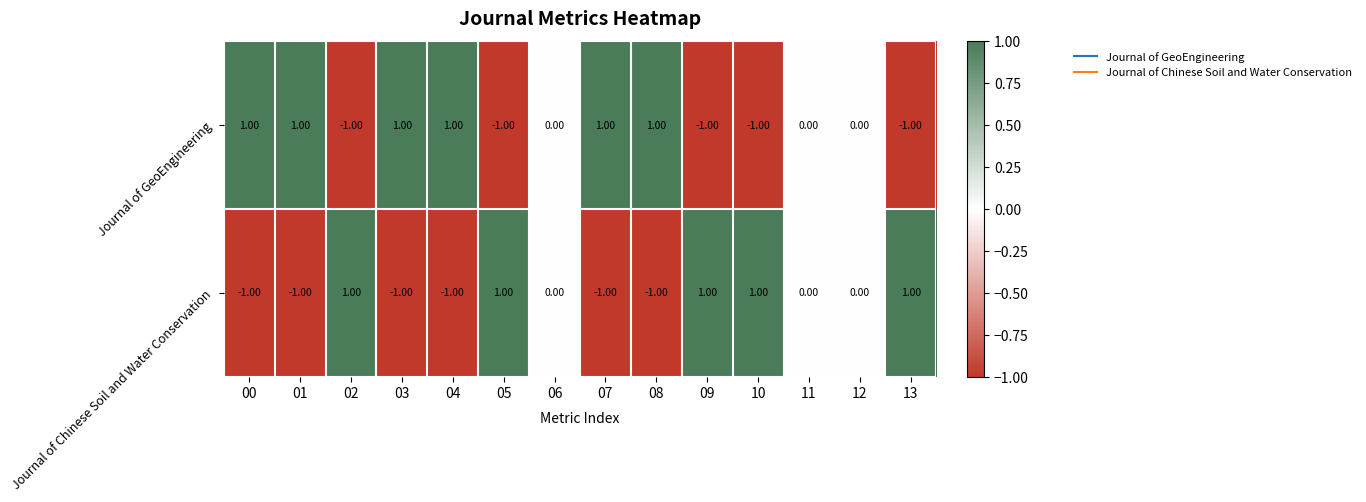

Which series has the largest total across all categories?

Journal of GeoEngineering